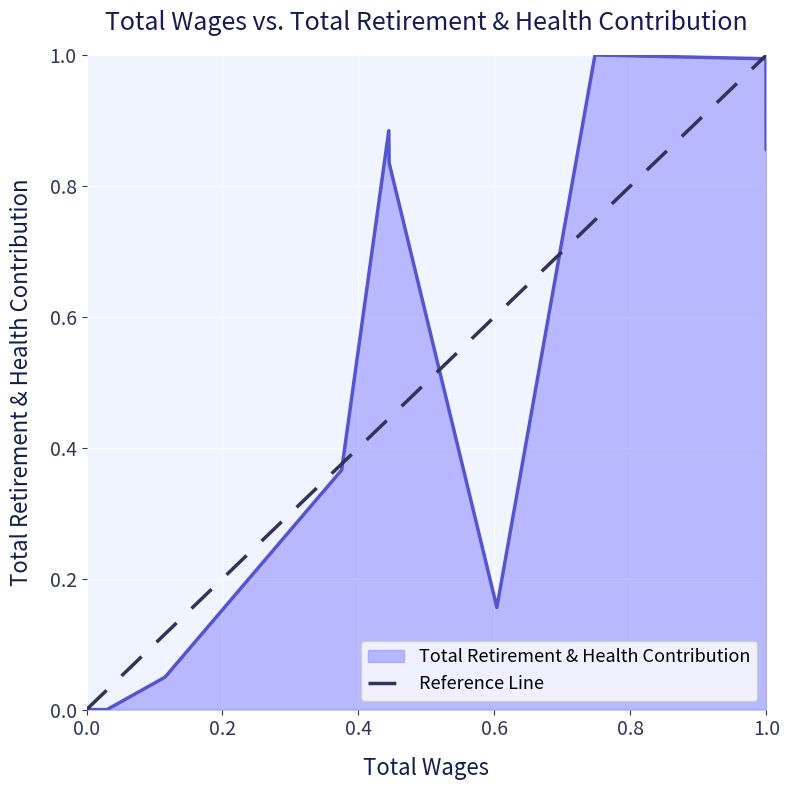

The chart shows a value of 0 at 0.0. True or false?

True